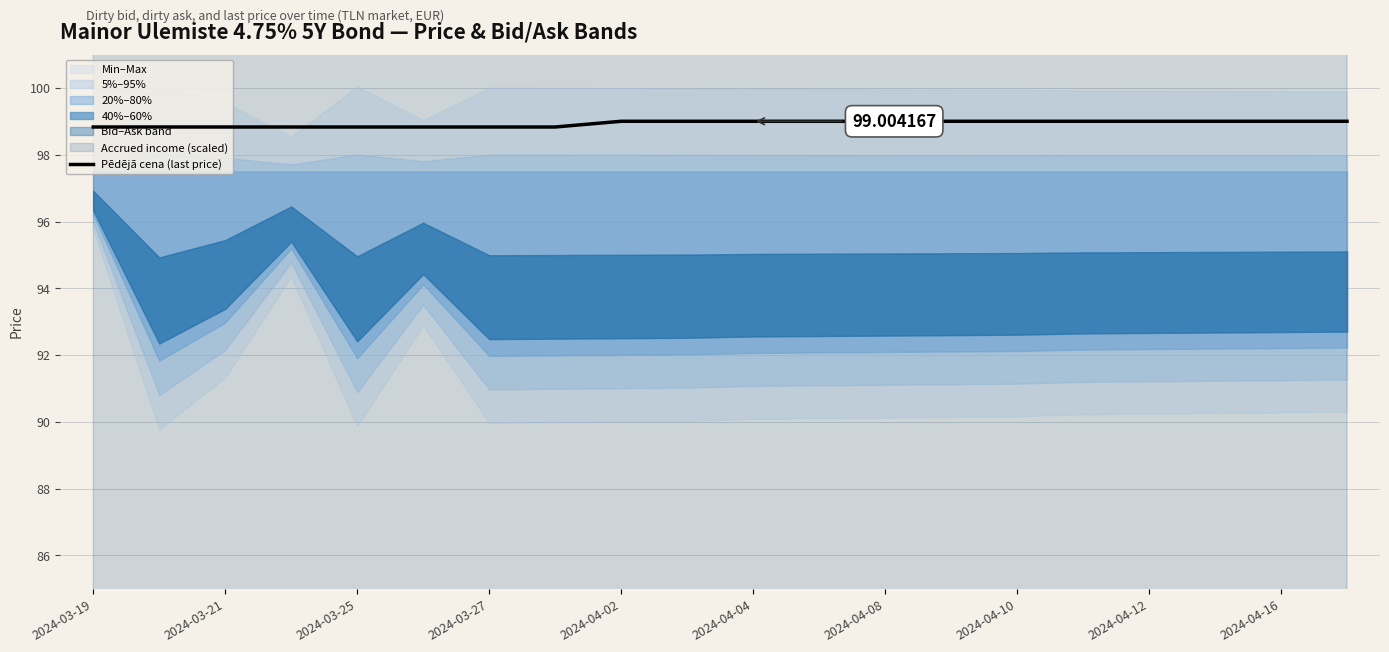

At which category does the chart reach its minimum across all series?

2024-03-19